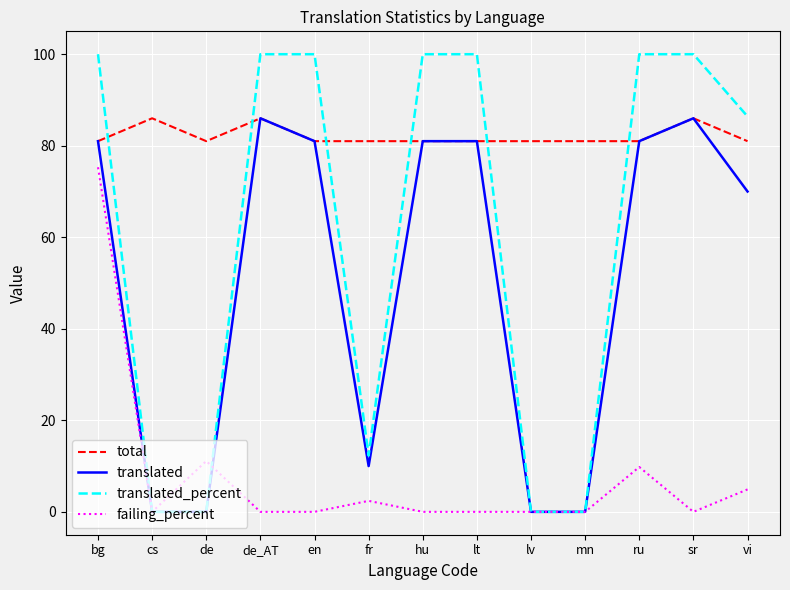

At which category is the sum across all series the highest?

bg